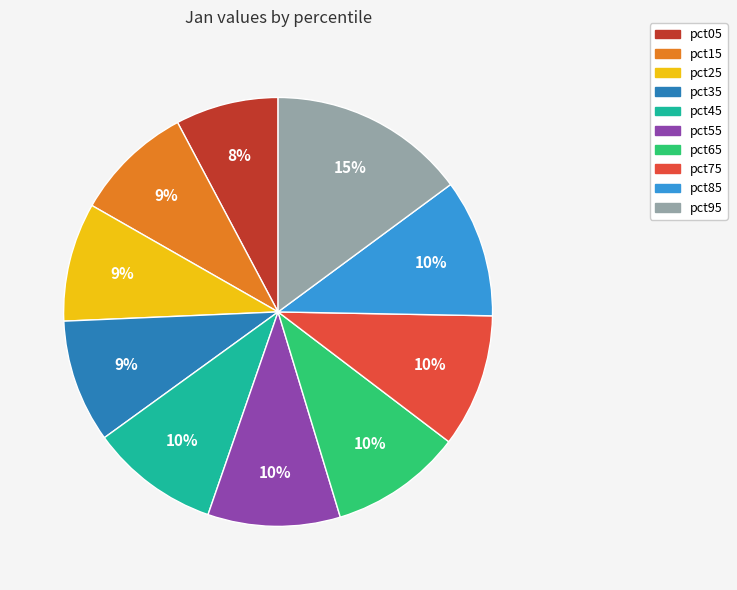

Do pct95 and pct45 together represent more than half of the pie?

No